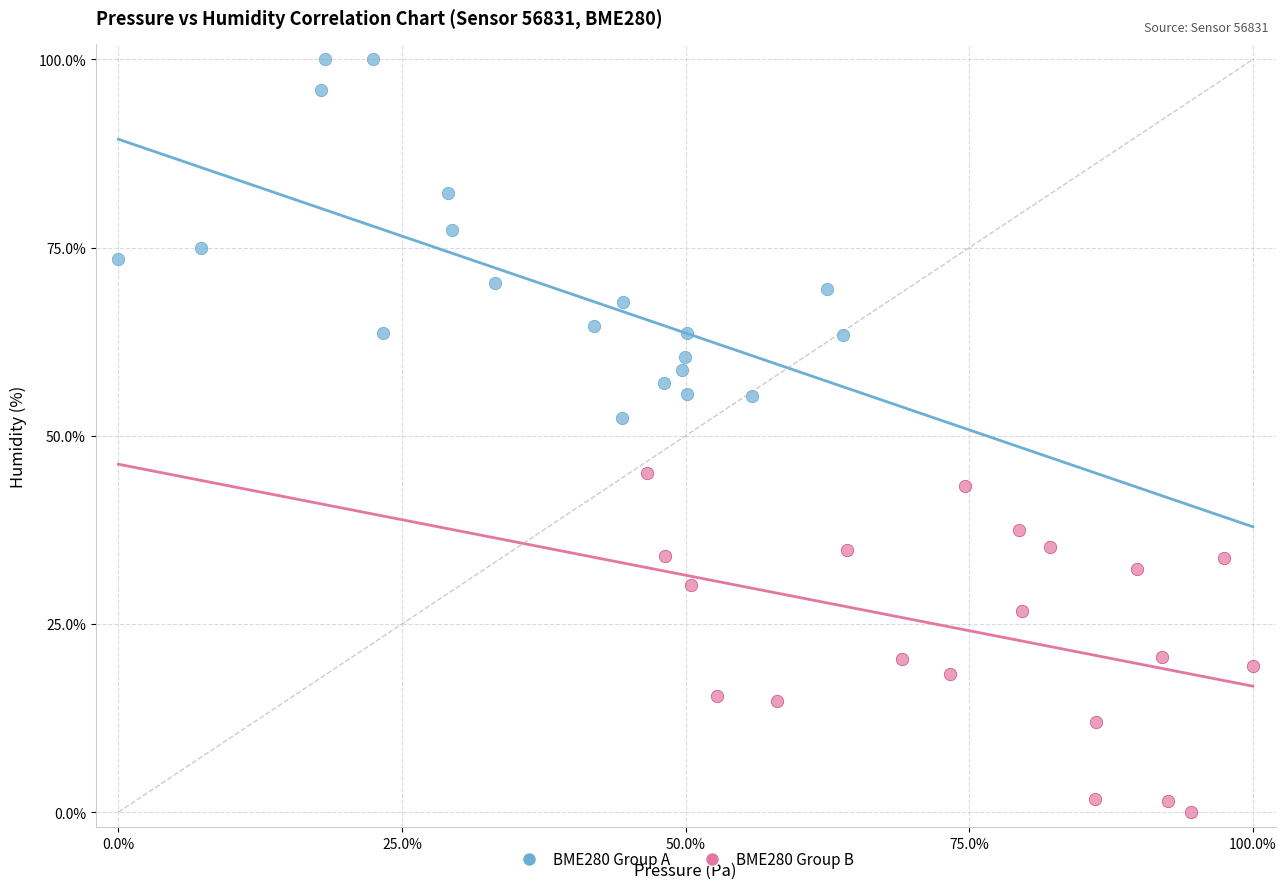

Which series reaches the maximum Y coordinate?

BME280 Group A